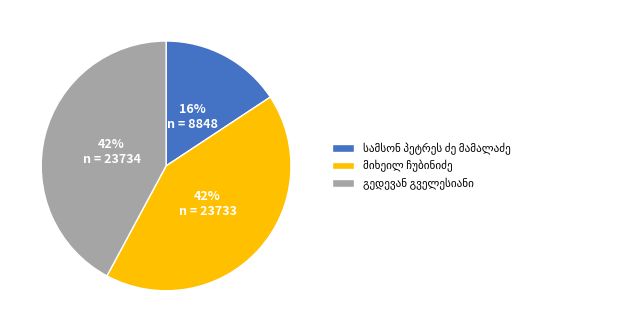

Is there a majority slice in this chart?

No